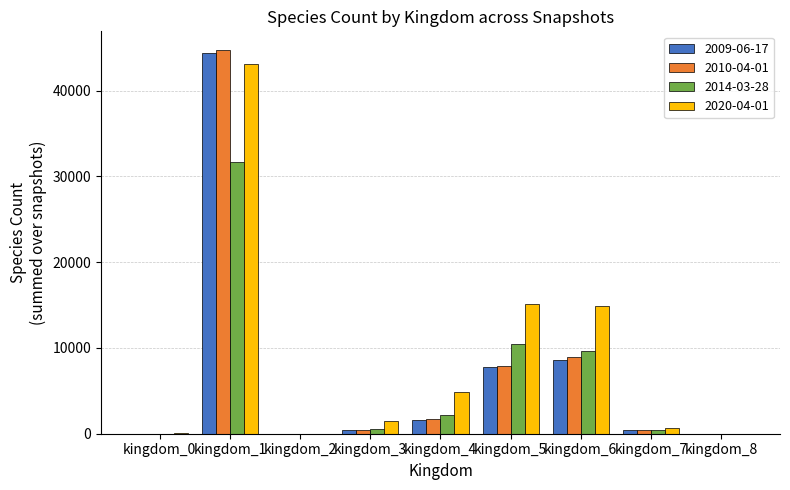

The 2014-03-28 series shows 23 at kingdom_0. True or false?

True